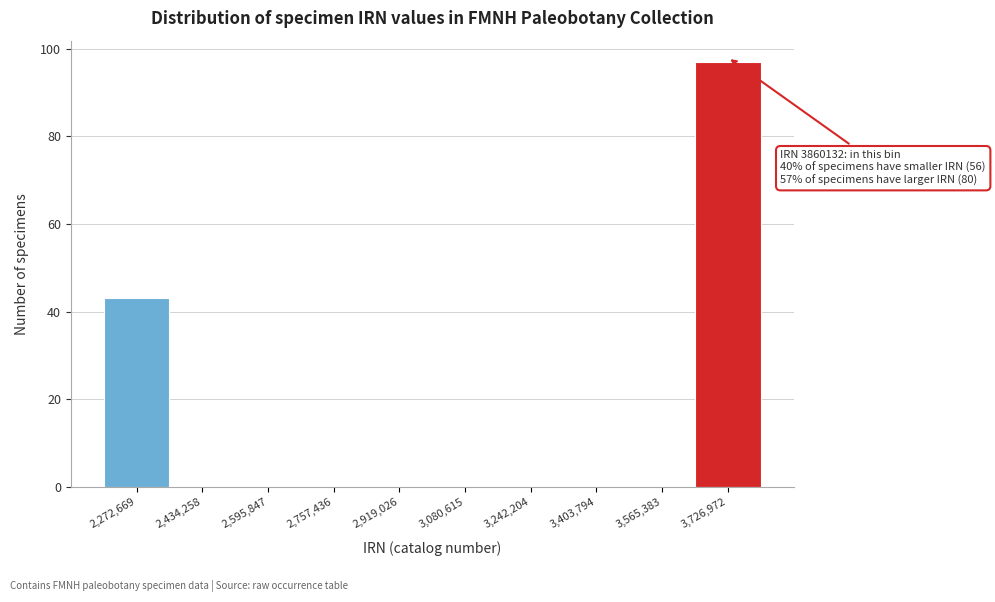

Reading left to right, transcribe all the data shown in this chart.

2,272,669=43	2,434,258=0	2,595,847=0	2,757,436=0	2,919,026=0	3,080,615=0	3,242,204=0	3,403,794=0	3,565,383=0	3,726,972=97